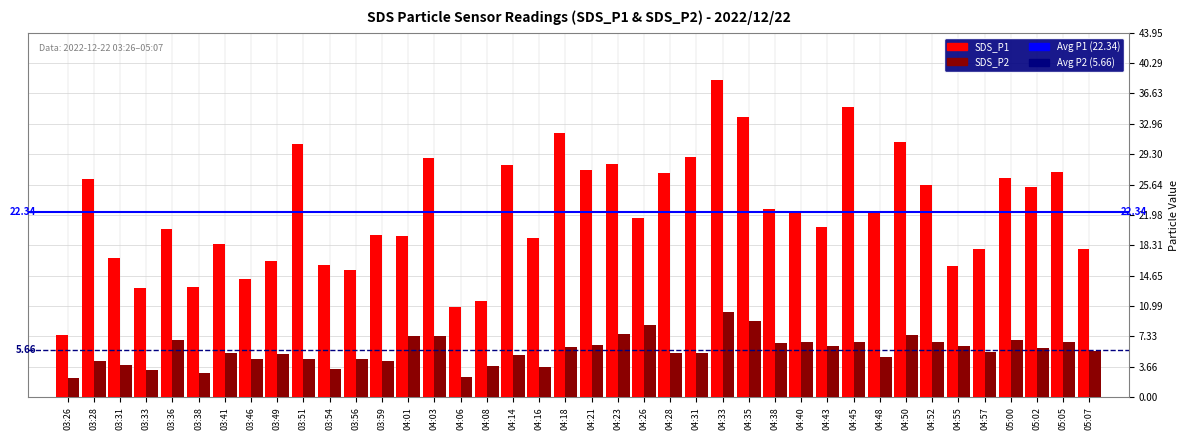

Which series has the largest range (max minus min)?

SDS_P1